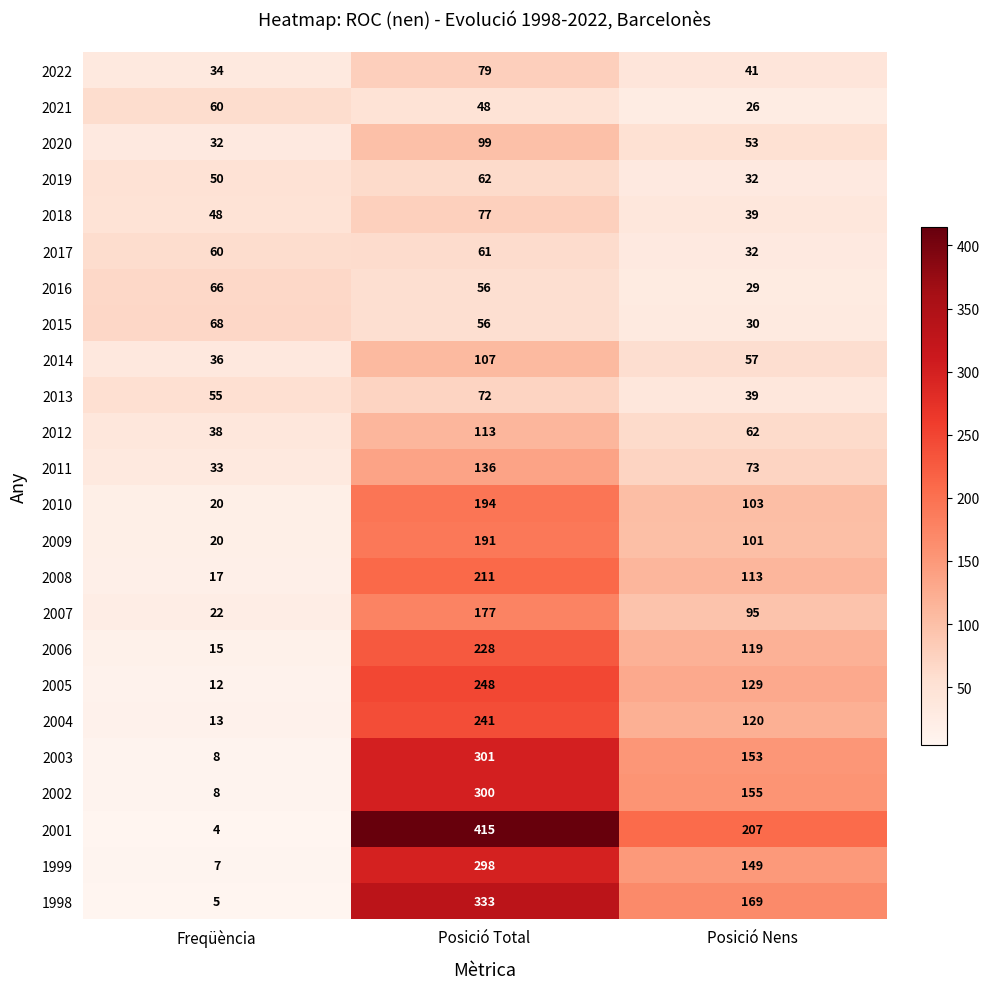

What is the minimum value shown in the chart?

4